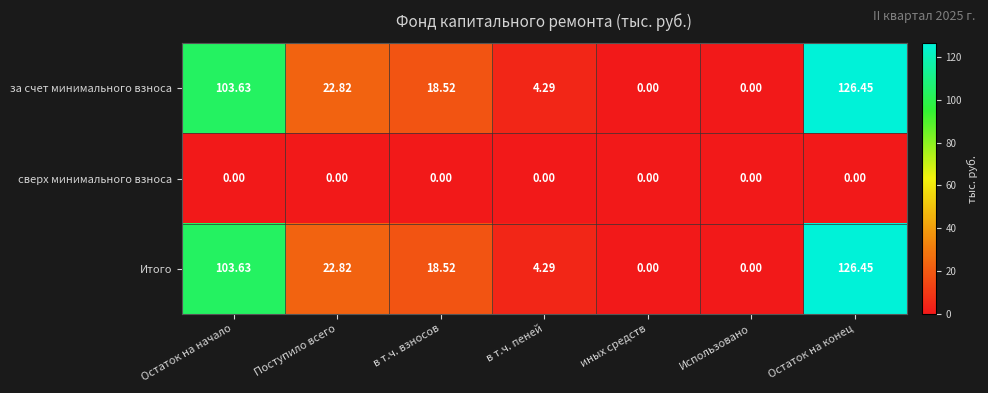

Which category has the highest value in the Итого series?

Остаток на конец